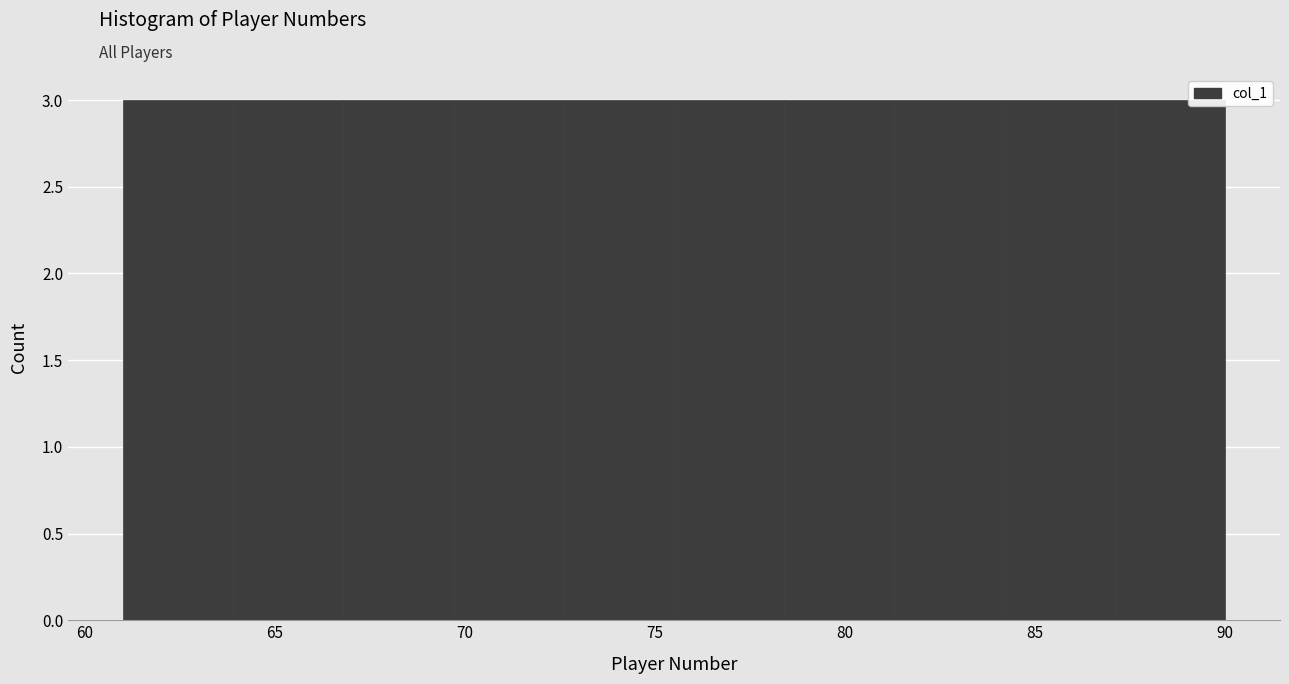

Reading left to right, transcribe this chart: for each bar, give the range it covers on the x-axis and its height. Neither the bar edges nor the heights are printed on the chart, so give them approximately, as read against the axes.

61.0 to 63.9: 3
63.9 to 66.8: 3
66.8 to 69.7: 3
69.7 to 72.6: 3
72.6 to 75.5: 3
75.5 to 78.4: 3
78.4 to 81.3: 3
81.3 to 84.2: 3
84.2 to 87.1: 3
87.1 to 90.0: 3